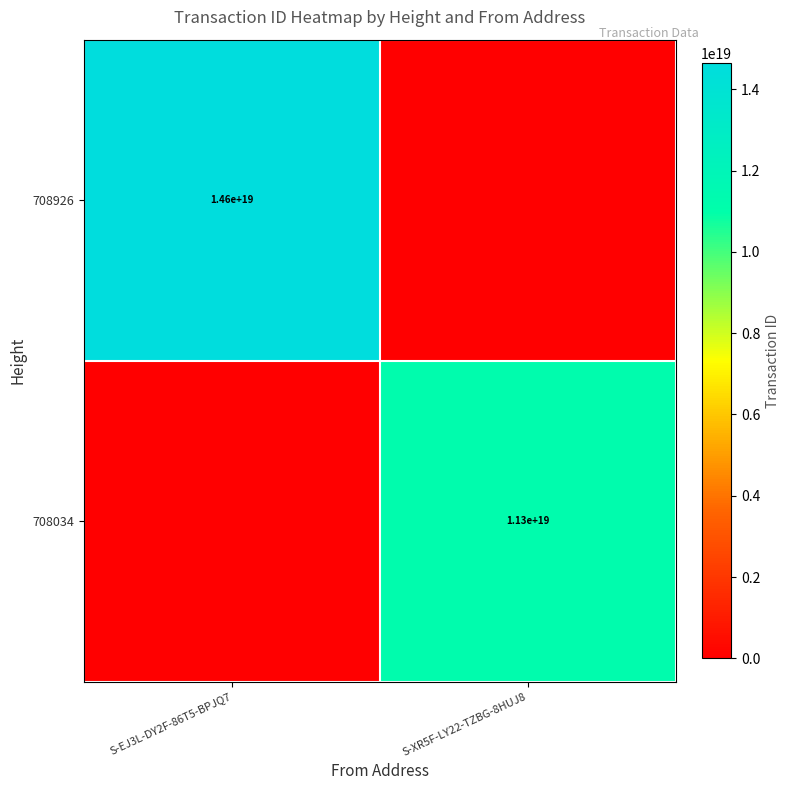

The value of 708034 at S-XR5F-LY22-TZBG-8HUJ8 is 11300000000000000000. True or false?

True